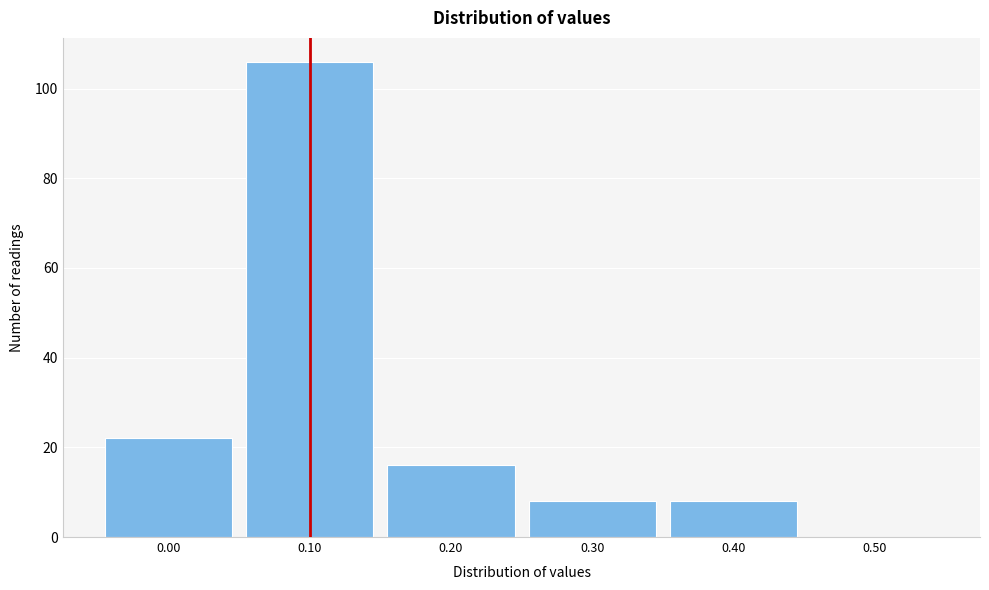

What is the height of the bar covering 0.35 to 0.45 on the x-axis? The values are not printed on the chart, so give them approximately, as read against the axis.

8